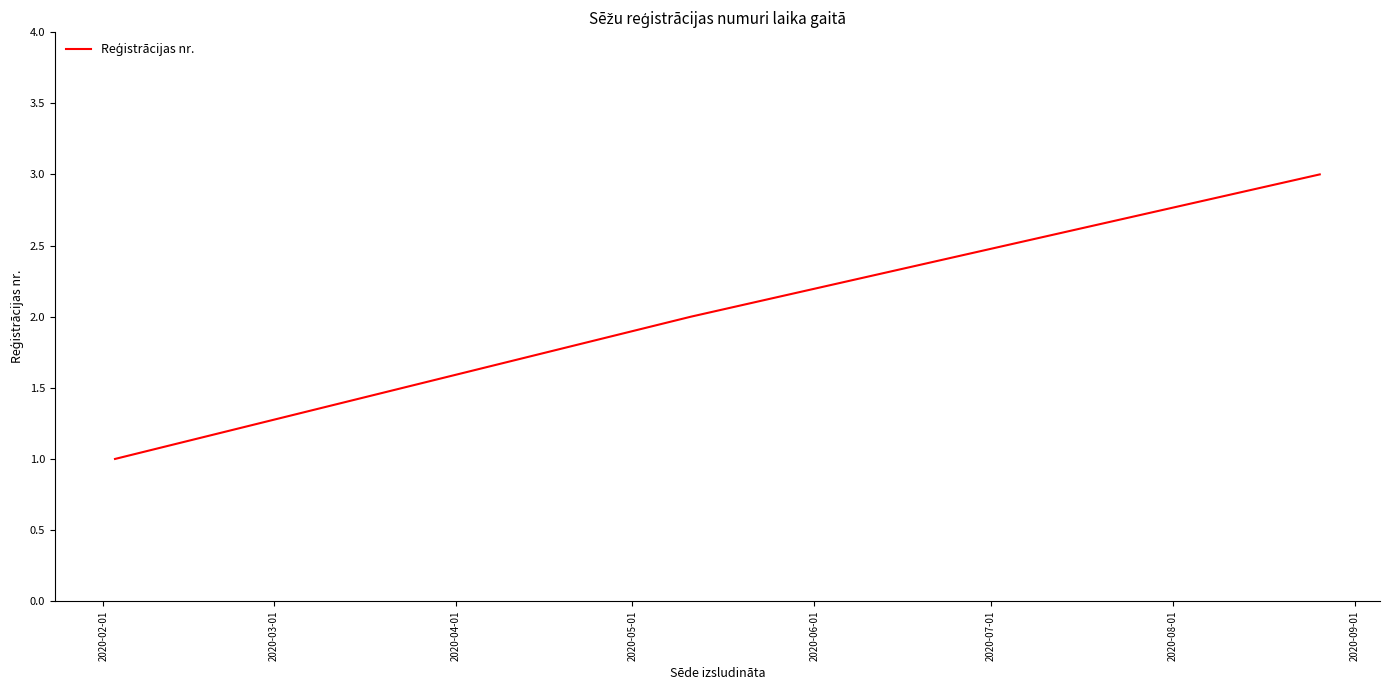

Count the number of data series in this chart.

1